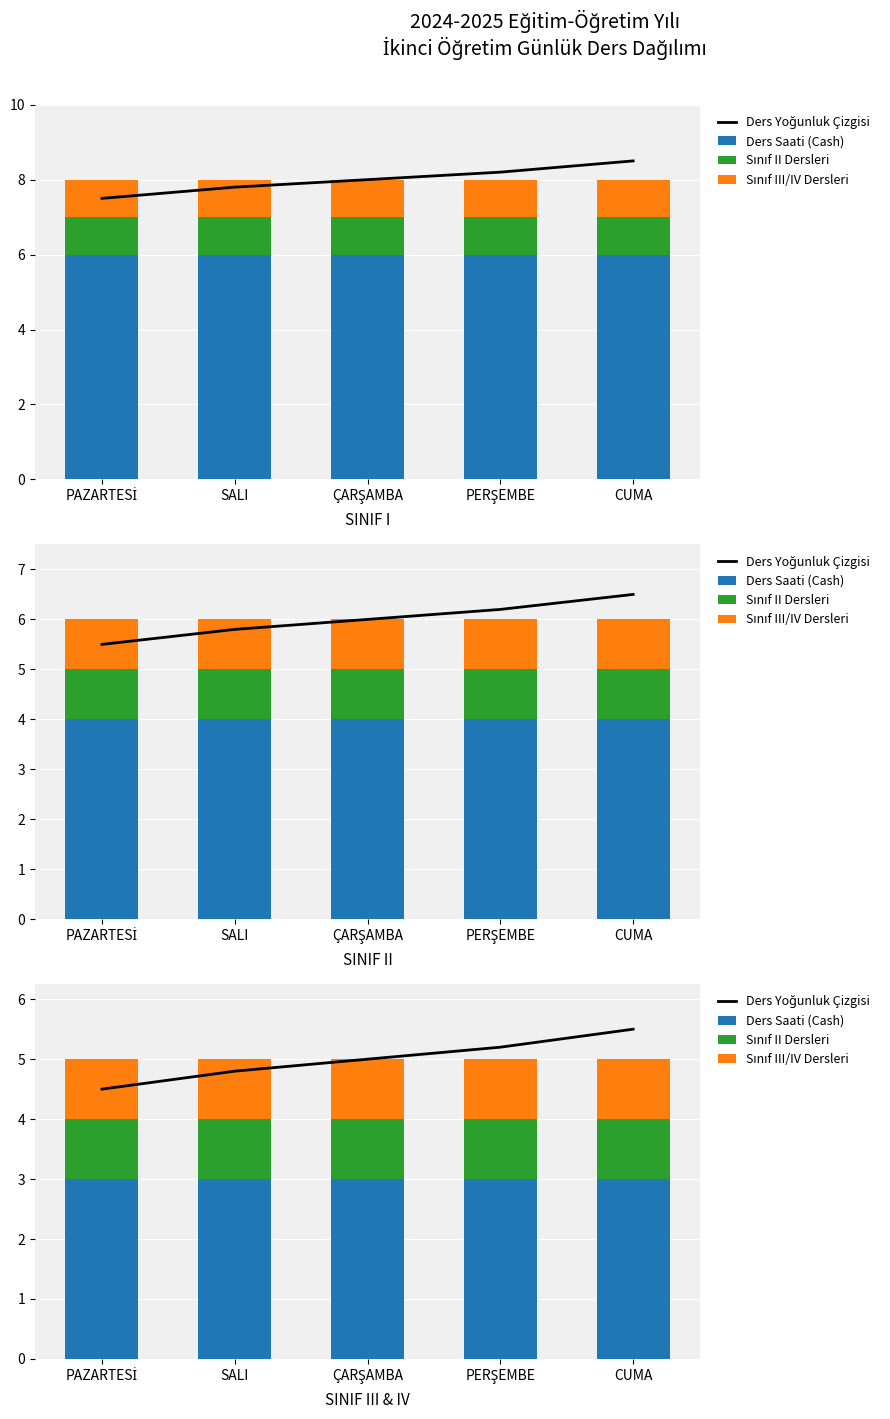

What is the total value across all series at PERŞEMBE?

10.2